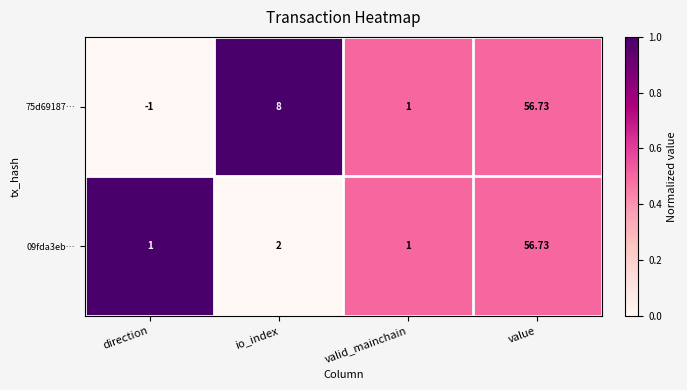

At which category is the sum across all series the highest?

value